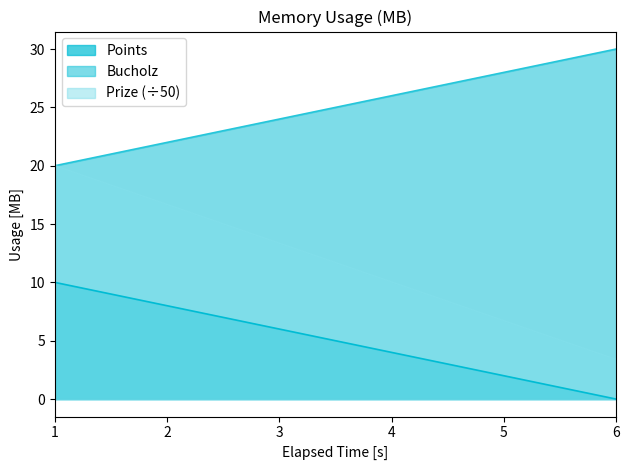

List the labels in order of Prize value, smallest first.

6, 5, 4, 3, 2, 1